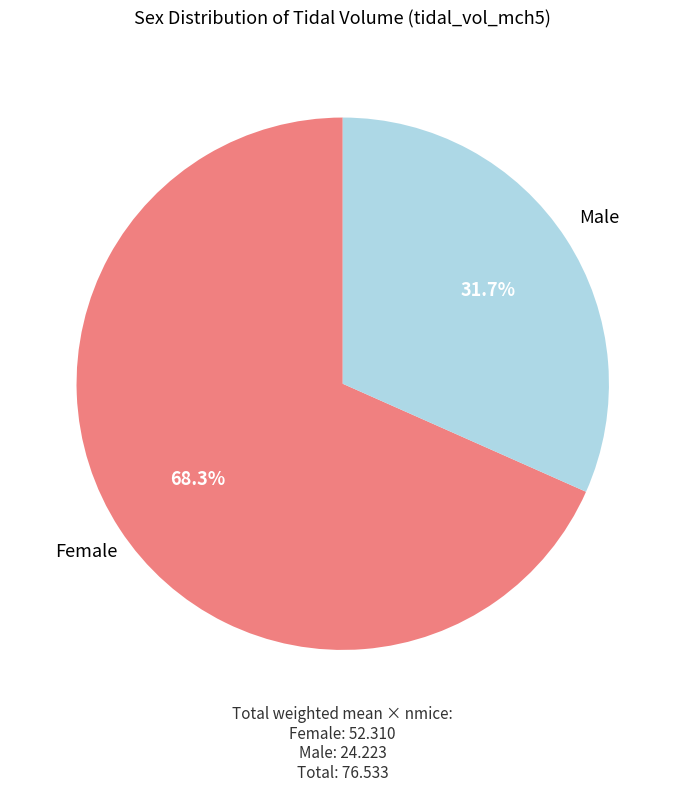

Is there a majority slice in this chart?

Yes